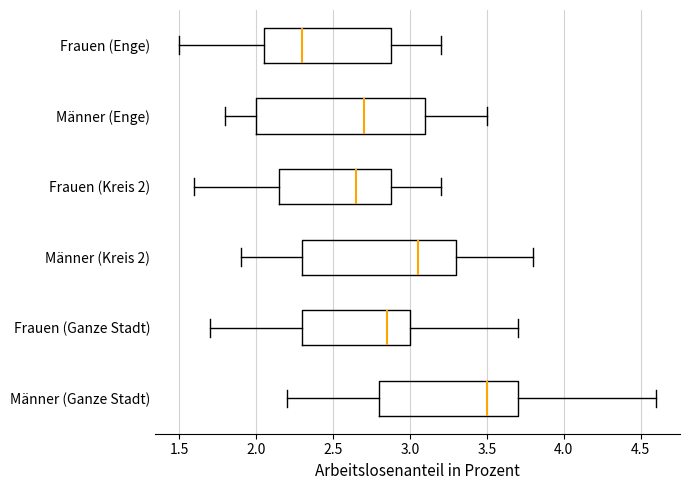

Which box is the widest, from its left edge to its right edge?

Männer (Enge)